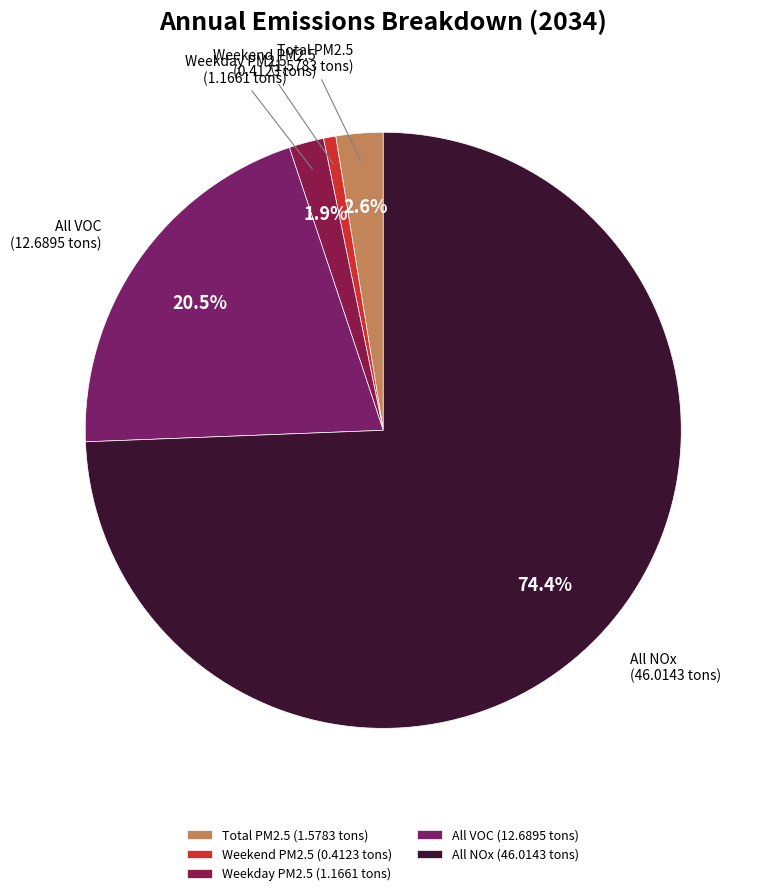

How many slices are in this pie chart?

5